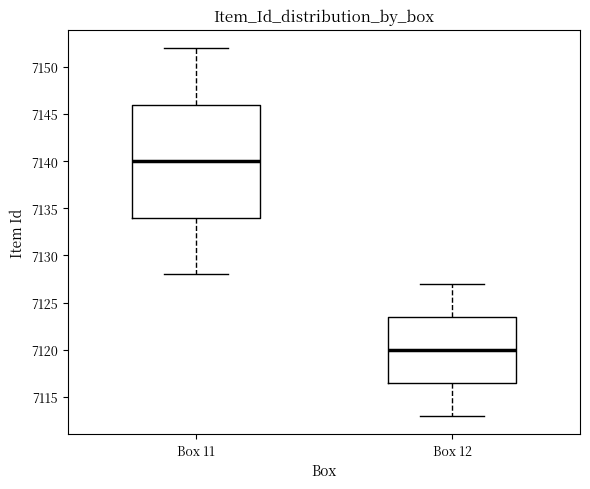

Where is the lower edge of the box for Box 11 on the y-axis? The values are not printed on the chart, so give them approximately, as read against the axis.

7134.0